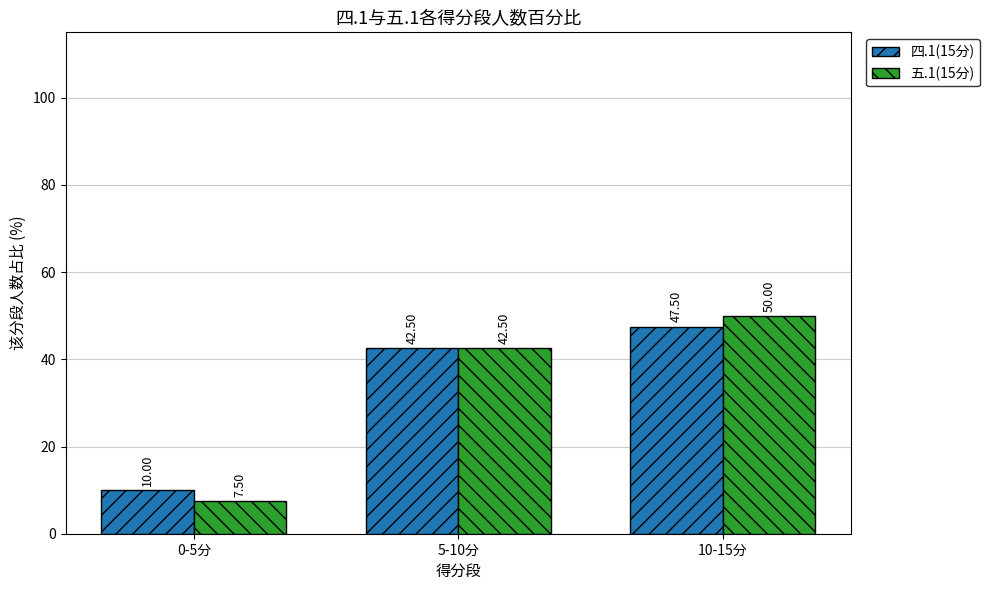

At which label is 五.1(15分) closest to 28?

5-10分